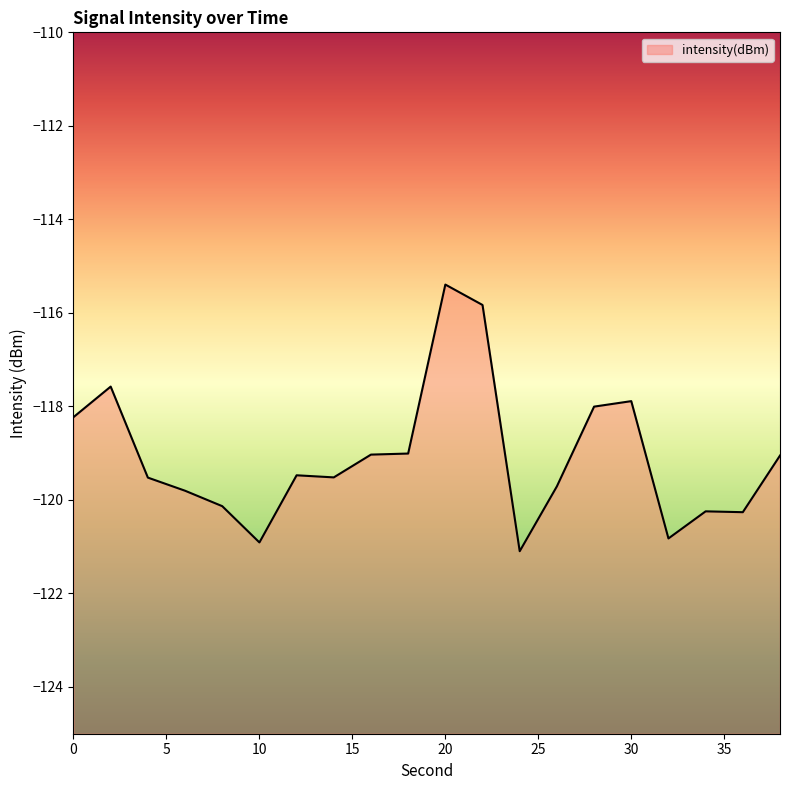

Where is the data nearest to the value -118?

28